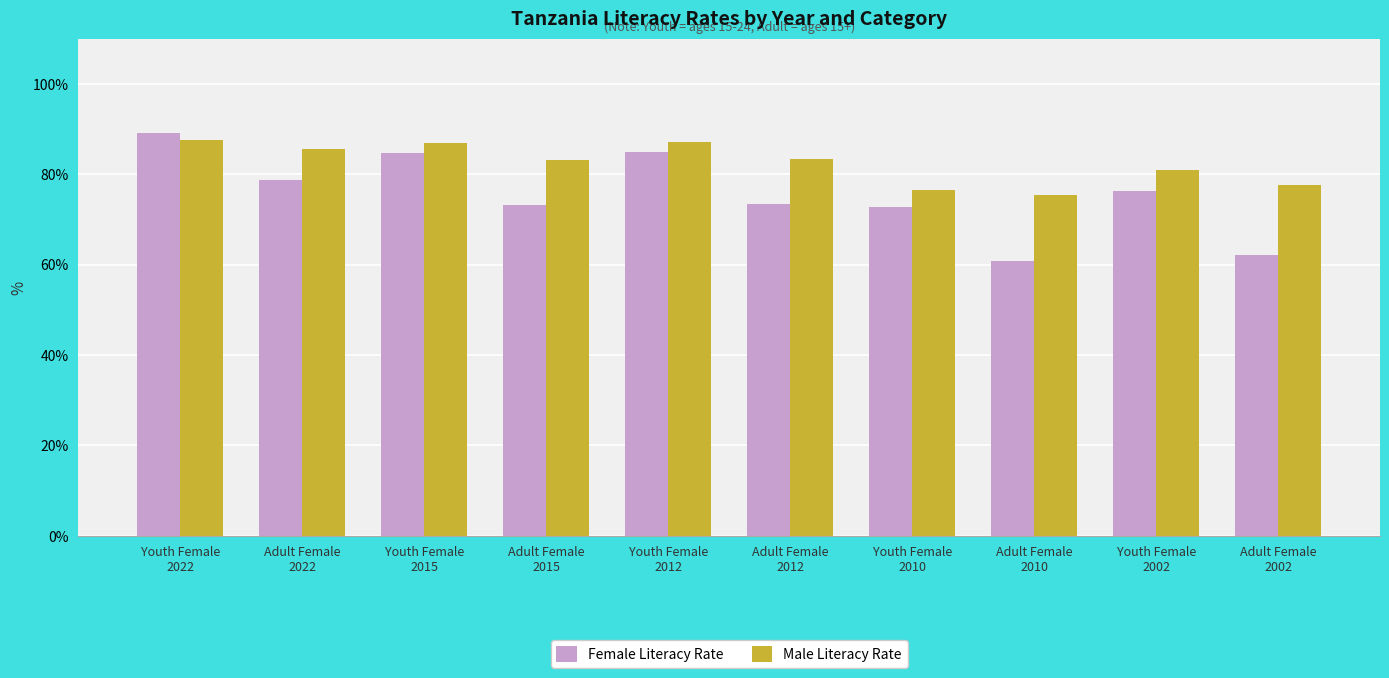

Which series has the largest range (max minus min)?

Female Literacy Rate